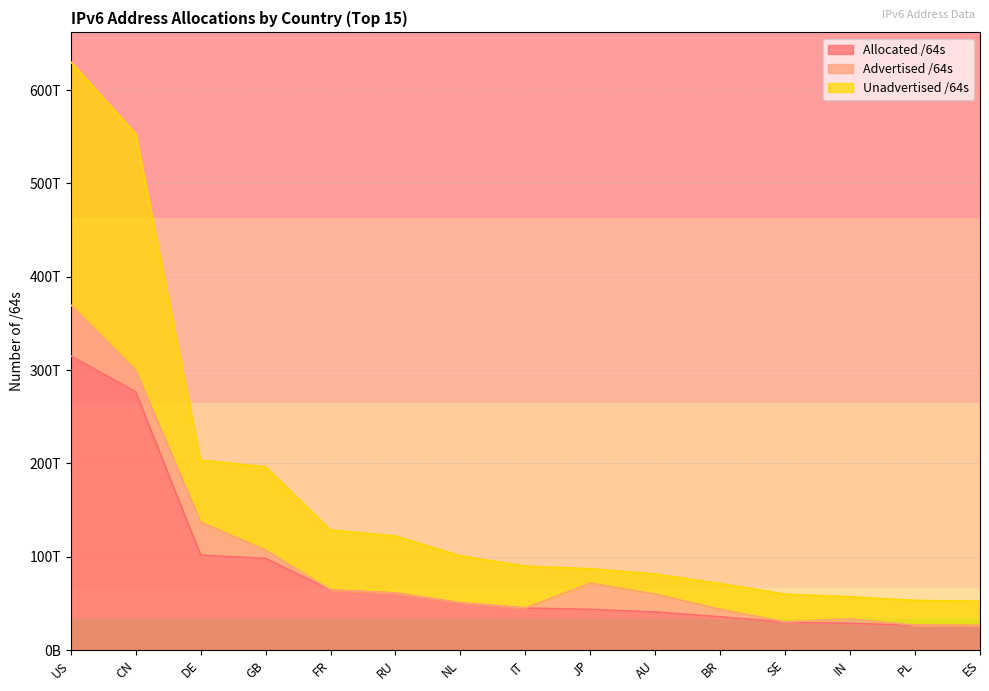

Does the chart have visible grid lines?

Yes